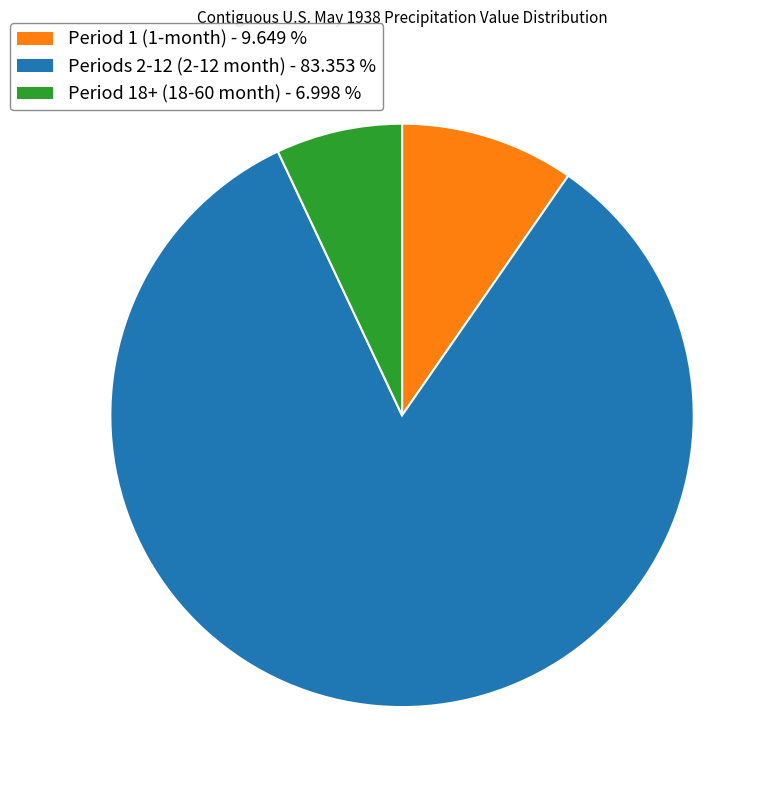

Is there any slice that represents more than half of the pie?

Yes